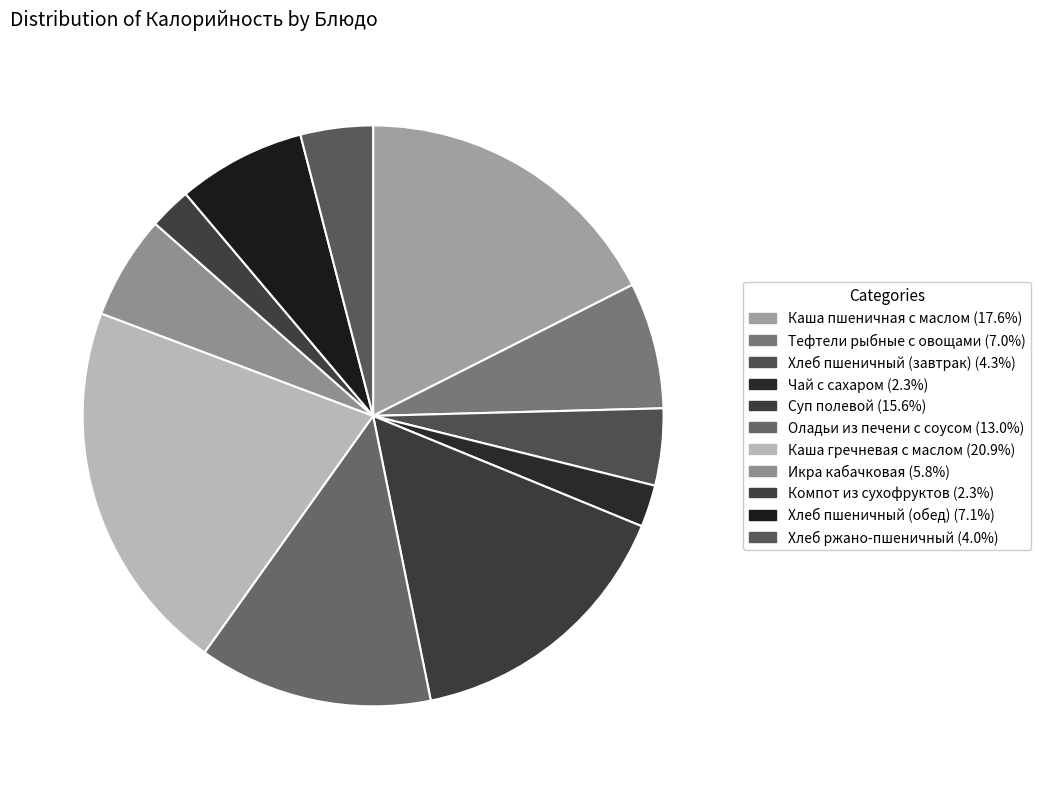

What is the largest slice in the pie chart?

Каша гречневая с маслом